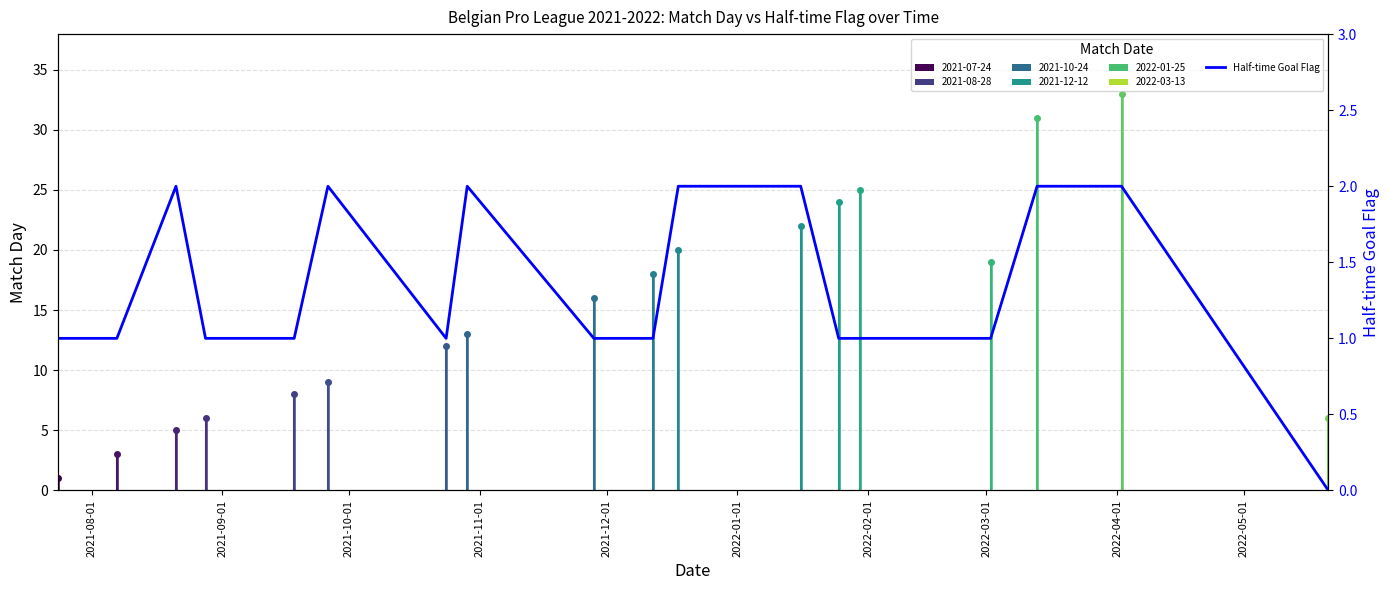

Reading right to left, what are all the values shown in this chart?

0	2	2	1	1	1	2	2	1	1	2	1	2	1	1	2	1	1